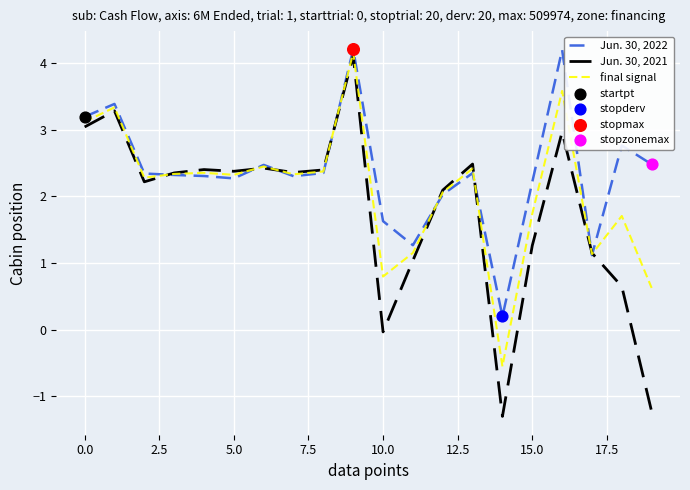

Which series has the largest total across all categories?

Jun. 30, 2022